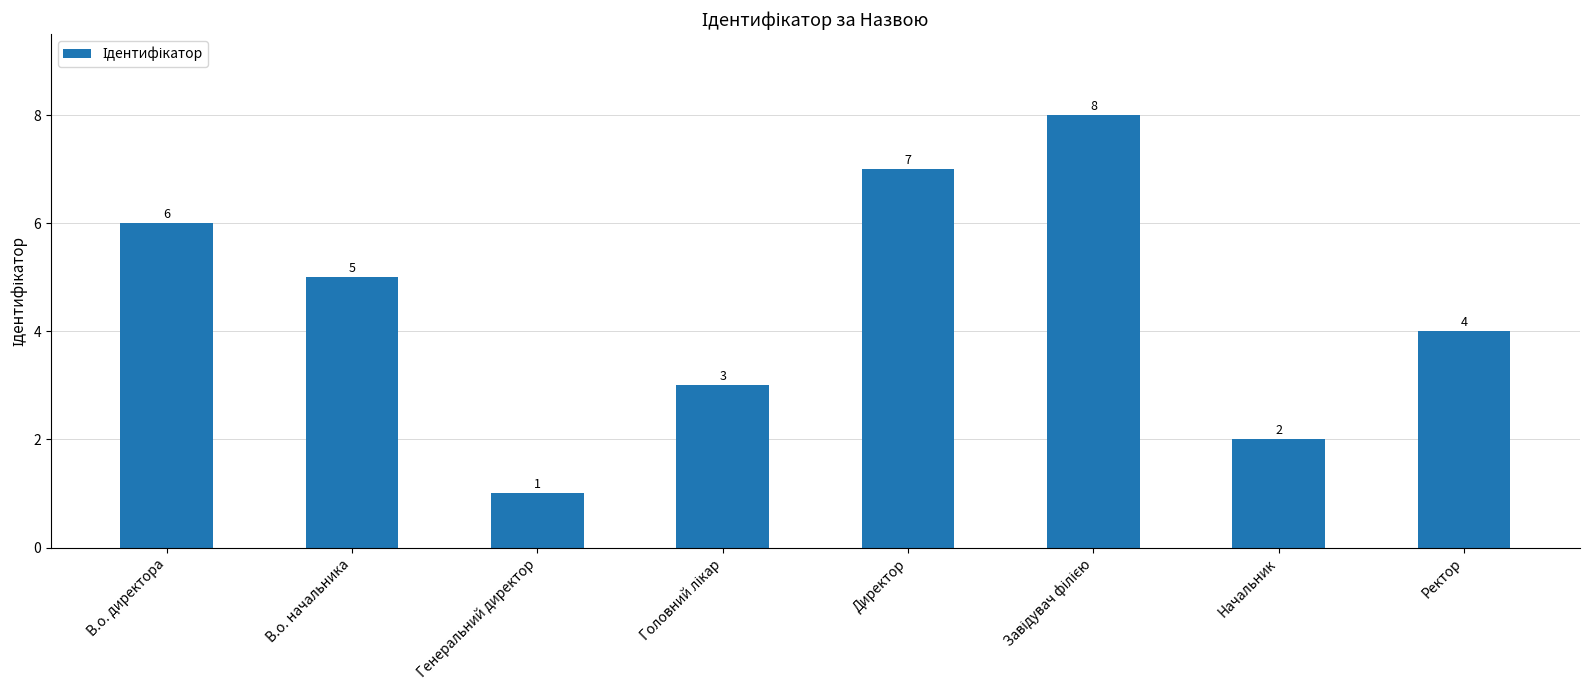

How many values are below 5?

4